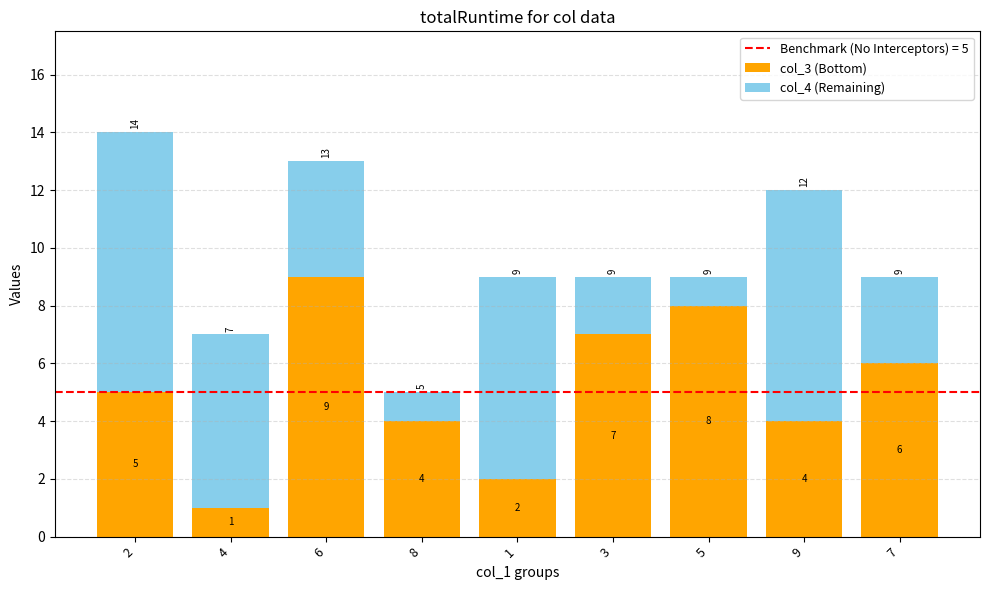

The value of col_3 (Bottom) at 7 is 9. True or false?

False